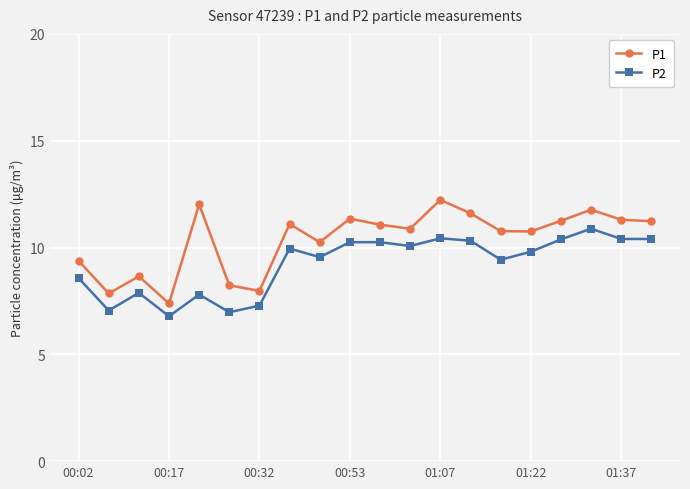

Rank the series by their average value, from highest to lowest.

P1, P2